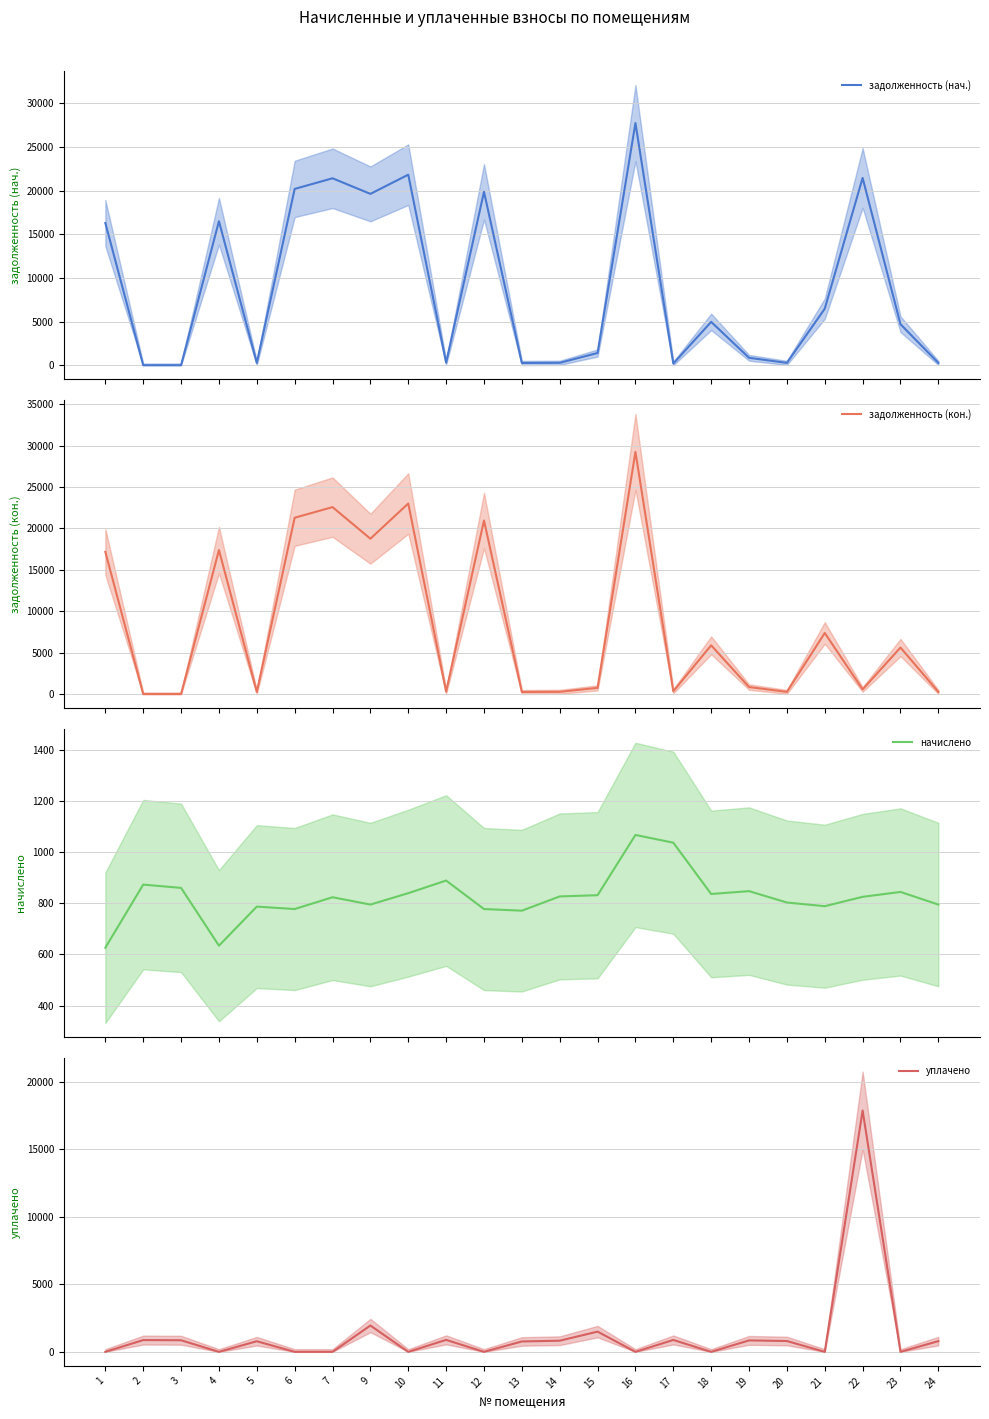

What is the sum of the задолженность (нач.) values at 21 and 4?

22978.1